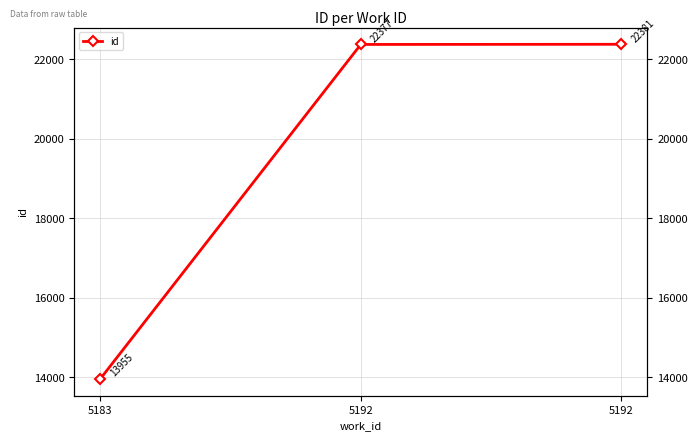

What is the smallest value displayed?

13955